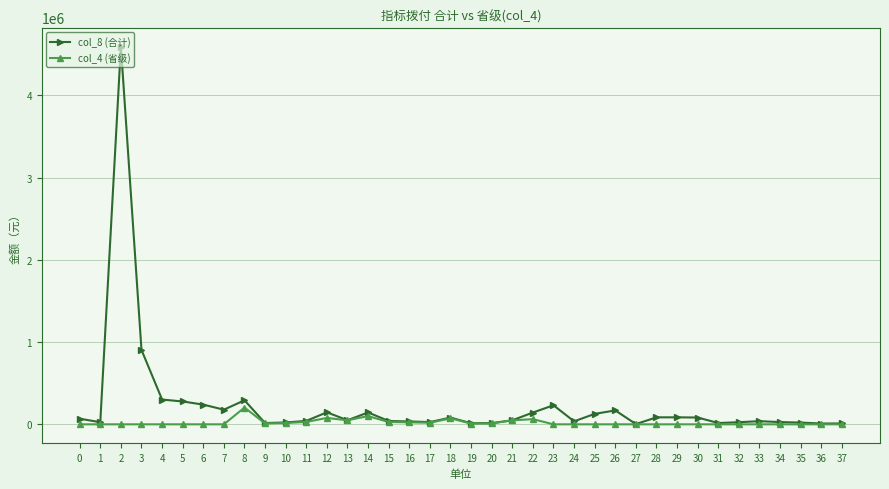

True or false: col_4 (省级) has more than 1 interior local peaks.

True